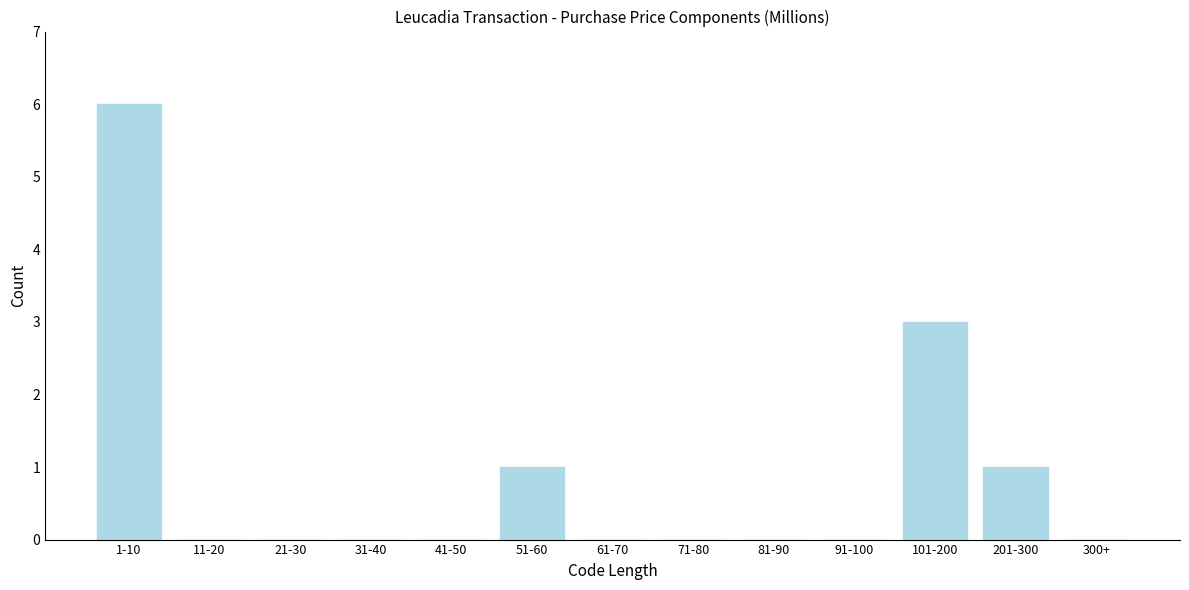

Reading right to left, transcribe all the data shown in this chart.

300+=0	201-300=1	101-200=3	91-100=0	81-90=0	71-80=0	61-70=0	51-60=1	41-50=0	31-40=0	21-30=0	11-20=0	1-10=6